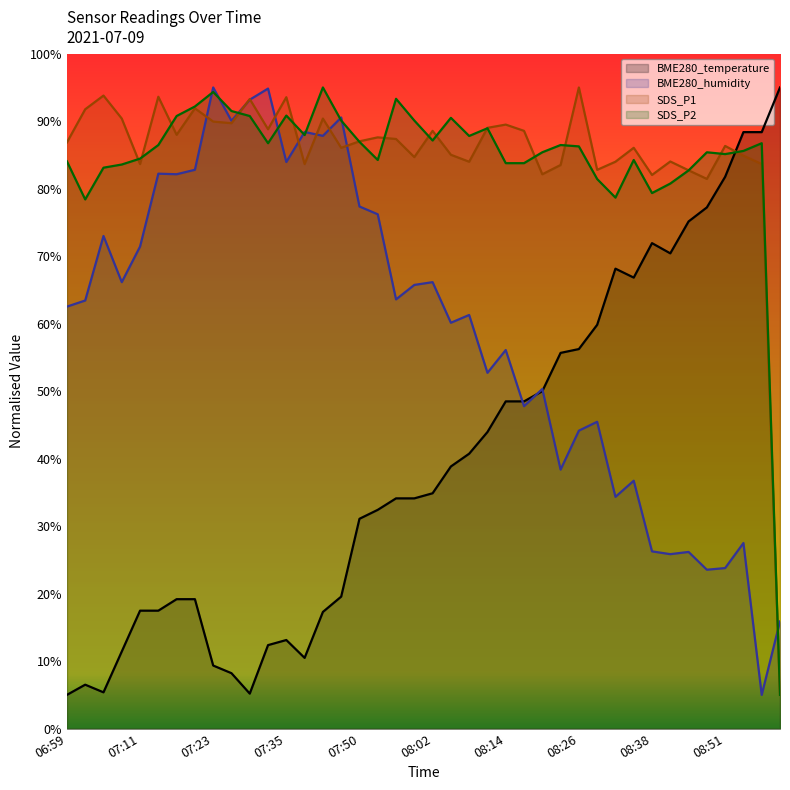

At which category does the chart reach its peak across all series?

09:00